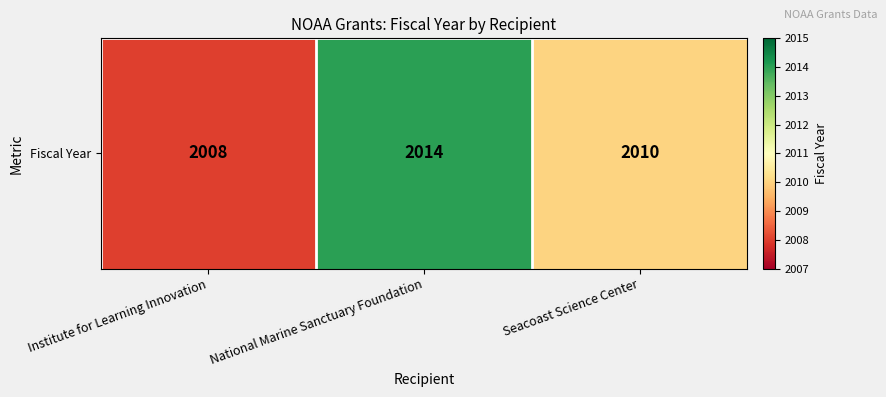

Is it true that the value at Seacoast Science Center is 3212?

False